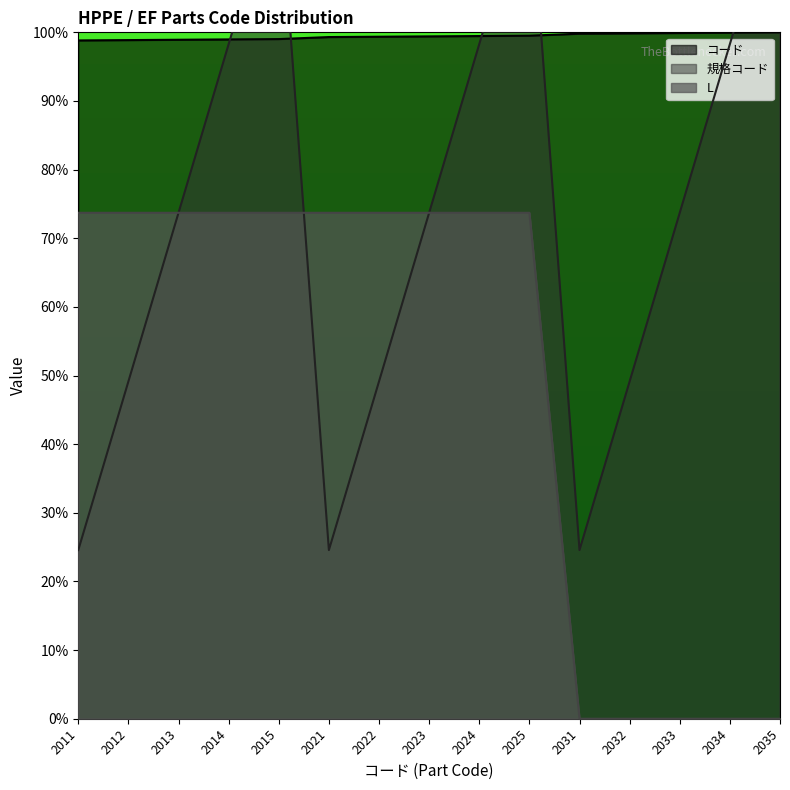

Rank the series at 2025 from lowest to highest value.

L, コード, 規格コード